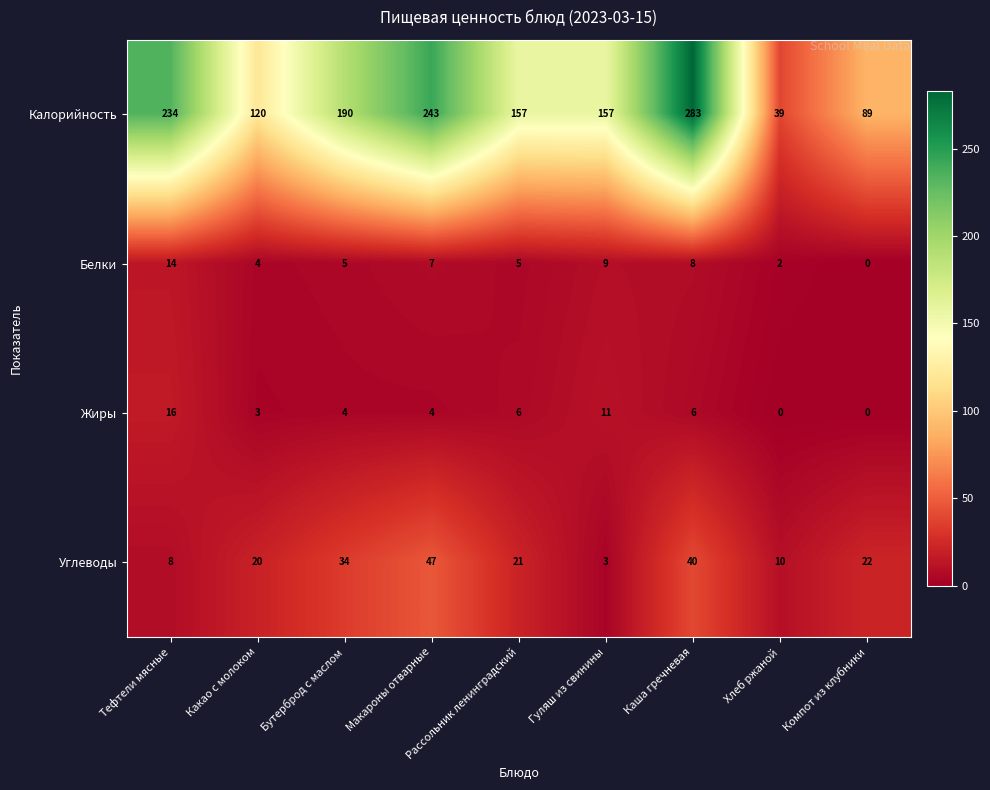

At how many categories does at least one series exceed 103?

7